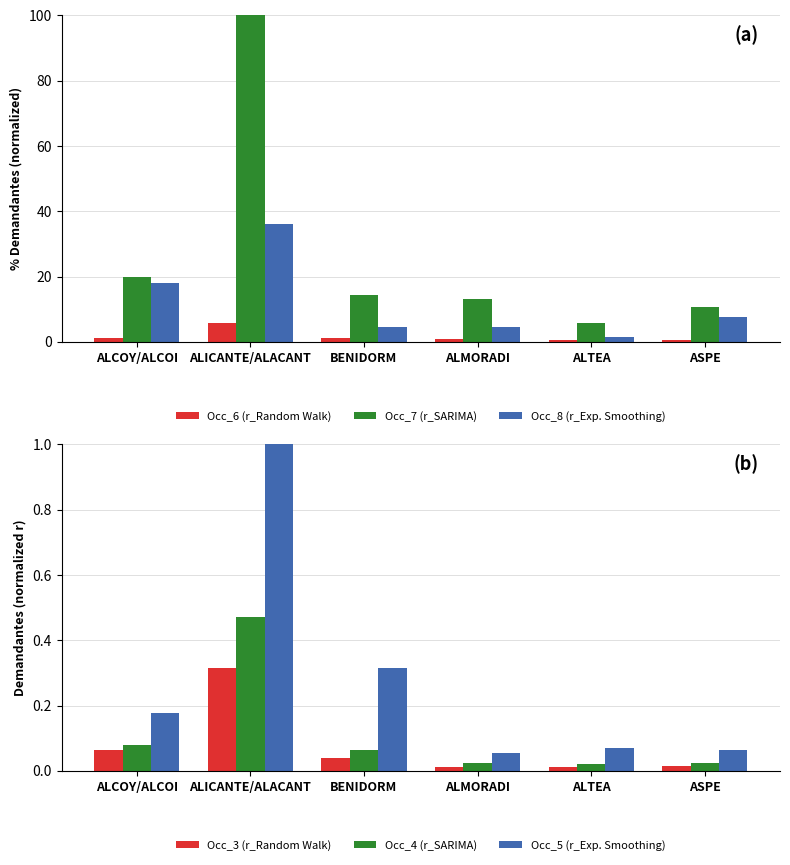

Rank the categories by col_5 (Occ_5) value from highest to lowest.

ALICANTE/ALACANT, BENIDORM, ALCOY/ALCOI, ALTEA, ASPE, ALMORADI